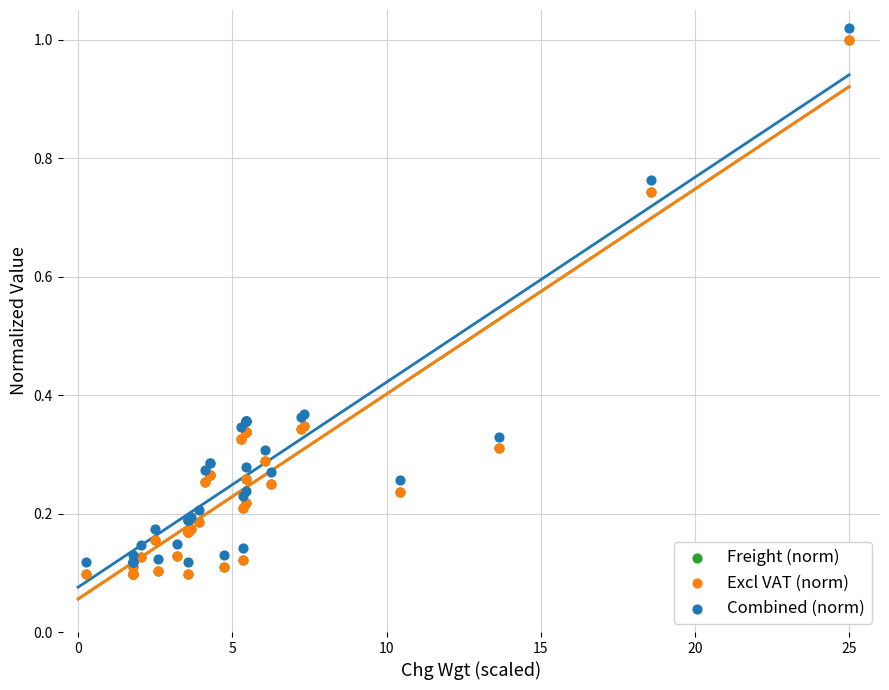

What are all the series names shown in the legend?

Freight (norm), Excl VAT (norm), Combined (norm)